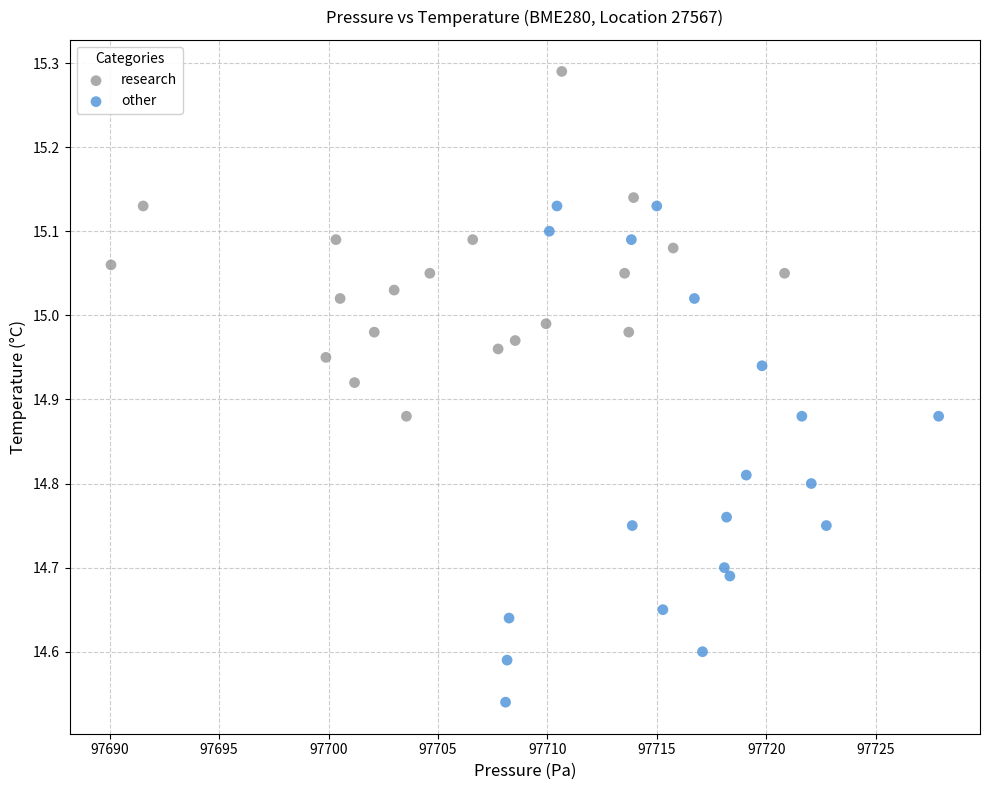

Which series has the widest spread of Y values?

other